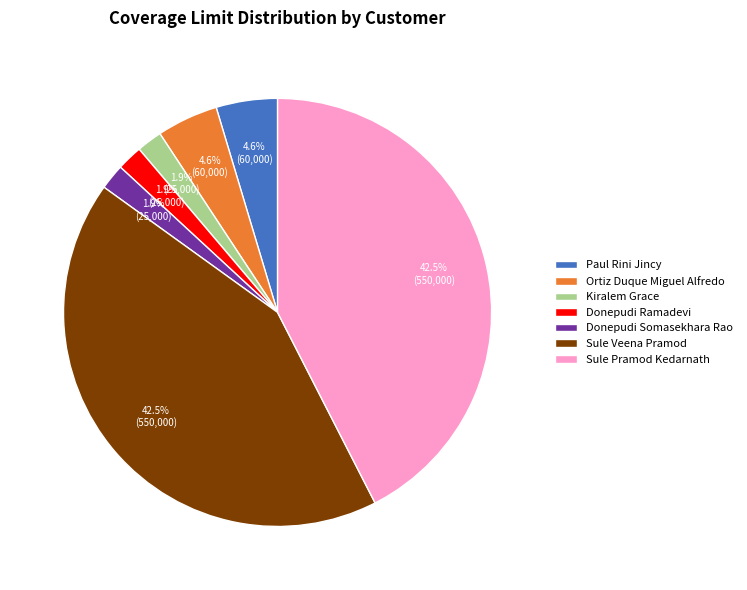

Which has a higher value, Paul Rini Jincy or Sule Pramod Kedarnath?

Sule Pramod Kedarnath